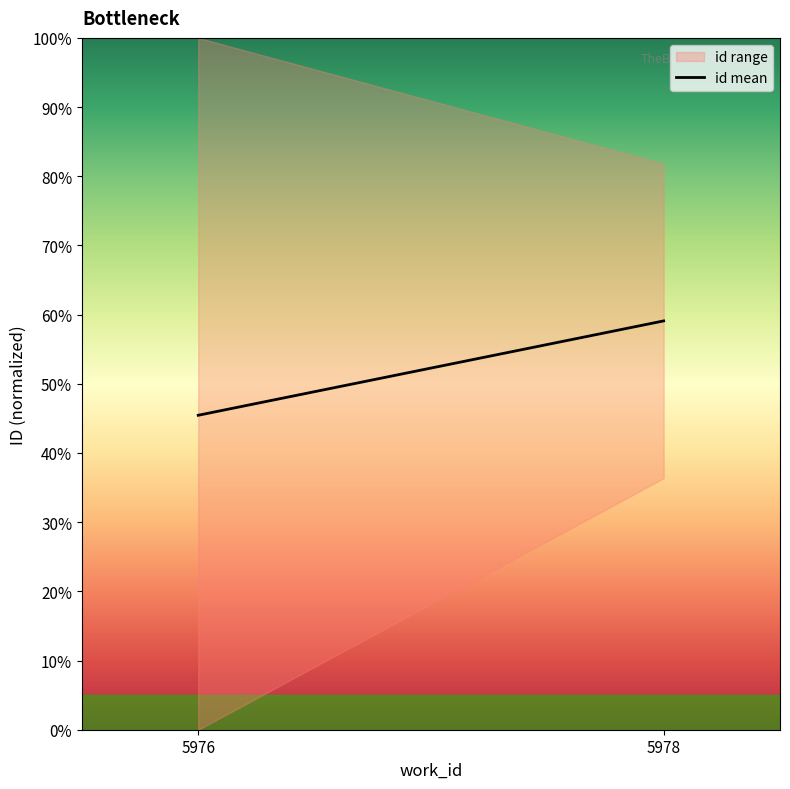

What is the change in value from 5976 to 5978?

+13.6